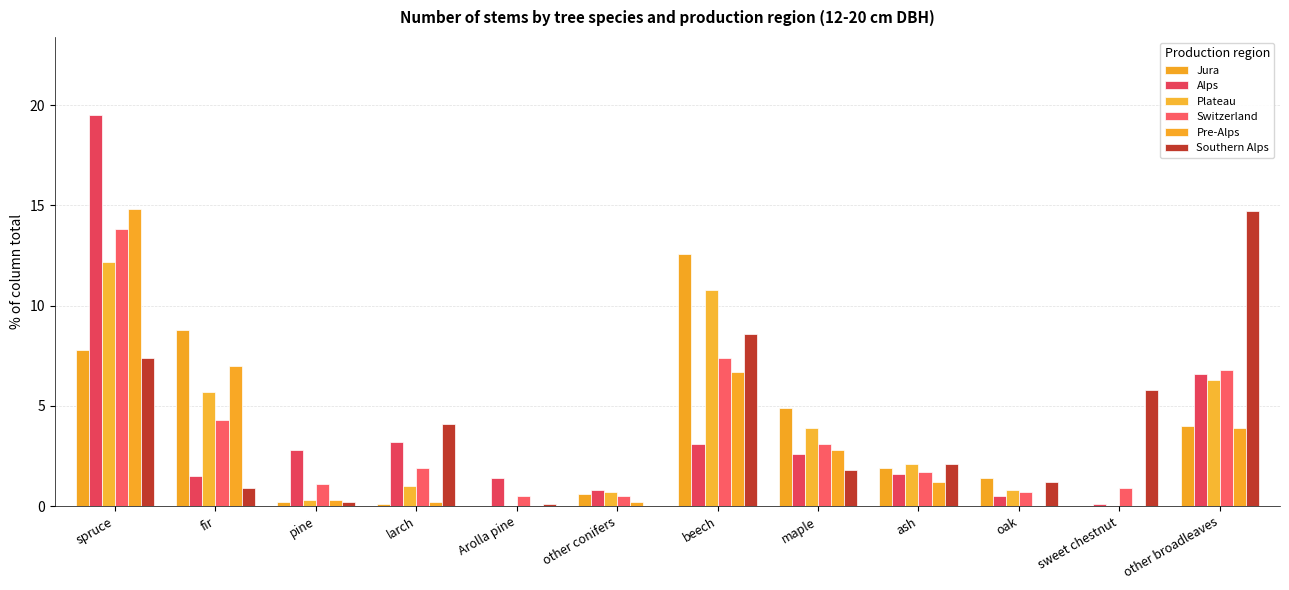

What is the total value across all series at oak?

4.6